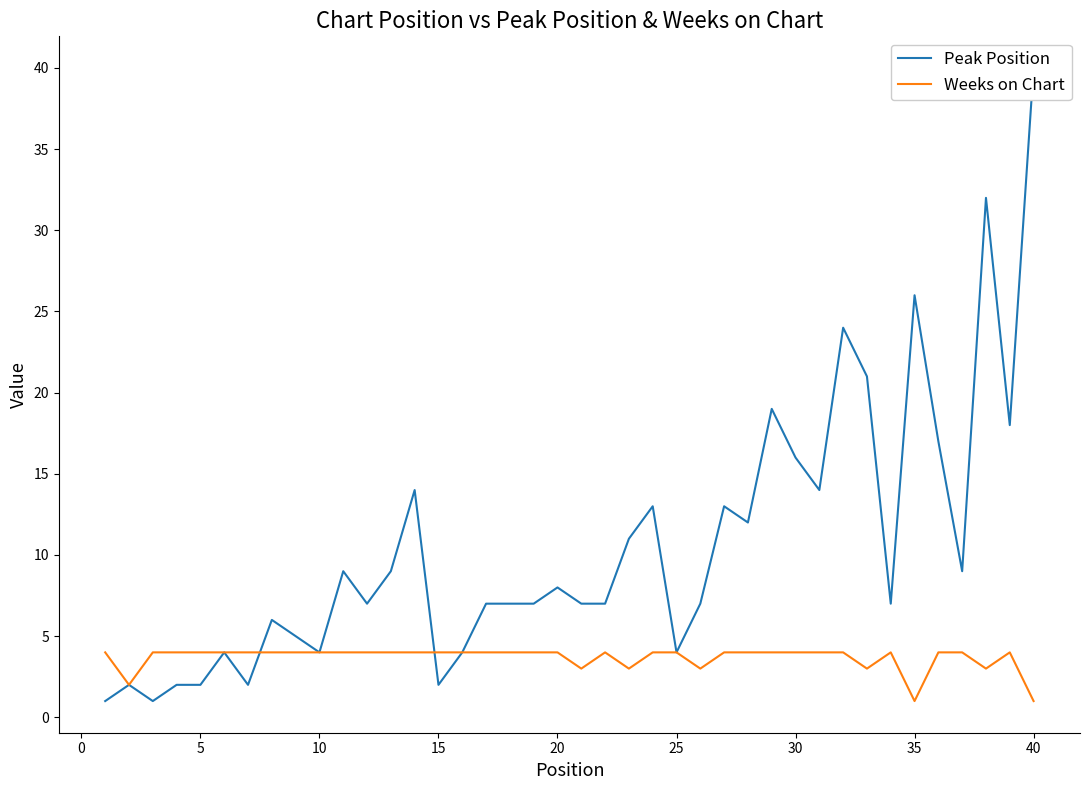

True or false: Weeks on Chart has a value of 4 at 10.

True